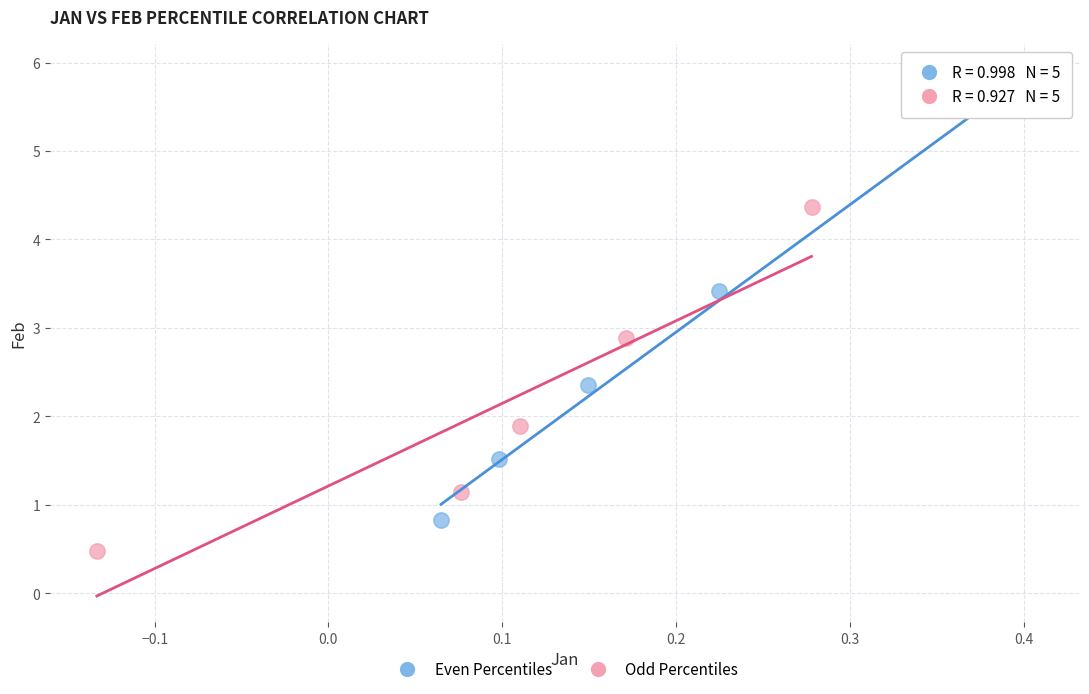

Which series reaches the maximum Y coordinate?

Even Percentiles